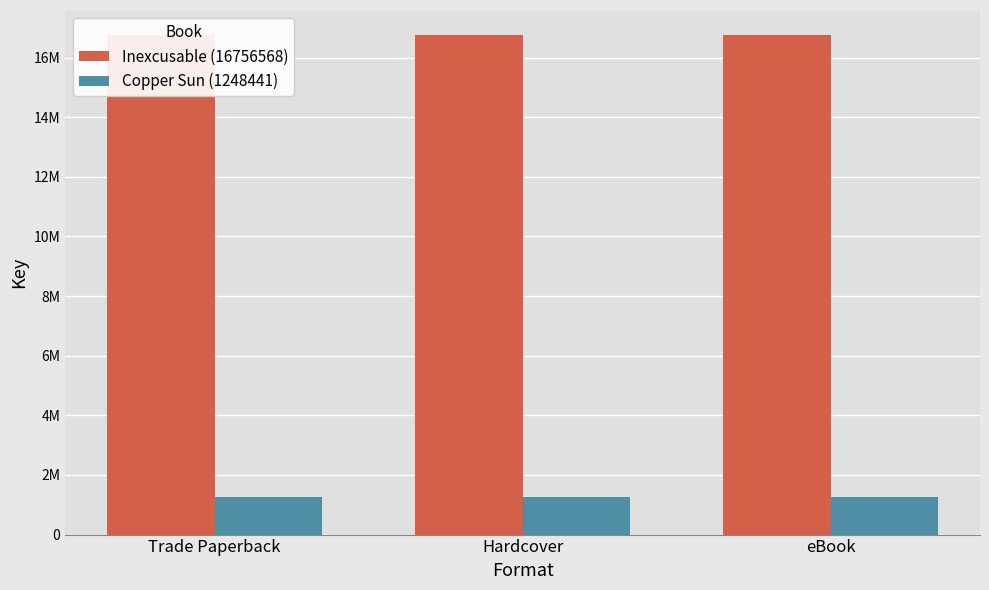

At how many categories does at least one series exceed 2960512?

3